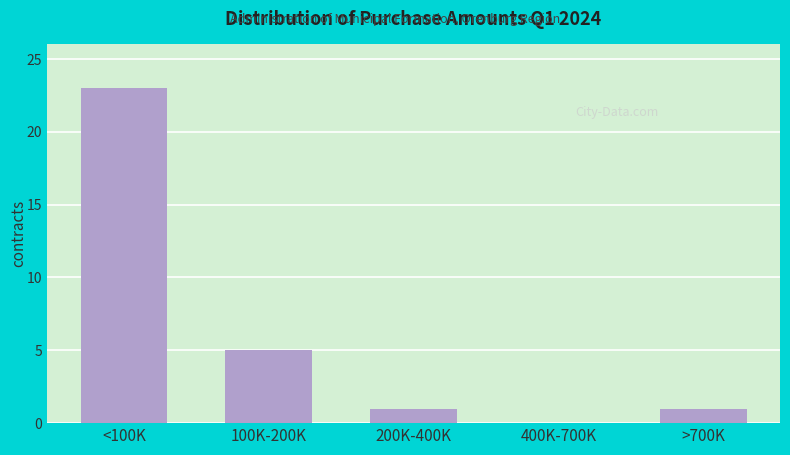

Reading right to left, transcribe all the data shown in this chart.

>700K=1	400K-700K=0	200K-400K=1	100K-200K=5	<100K=23